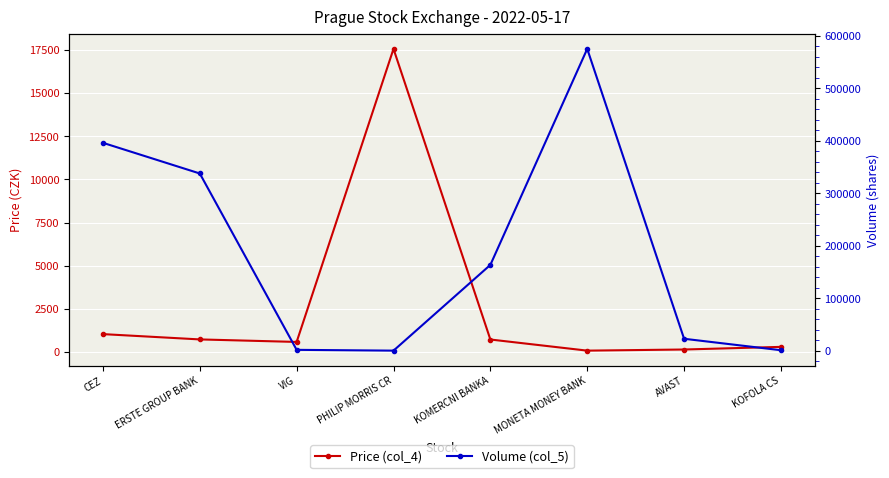

The value of Volume (col_5) at KOFOLA CS is 461.5. True or false?

False